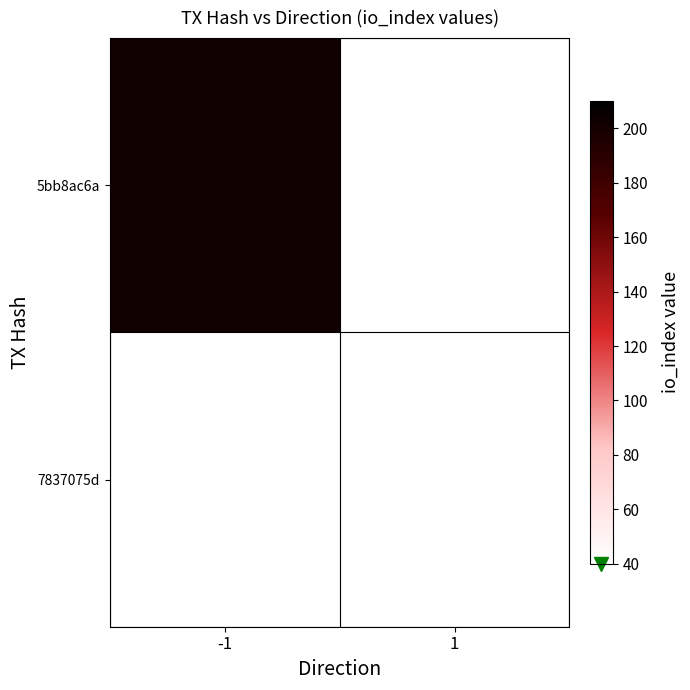

What is the greatest value displayed?

202.0